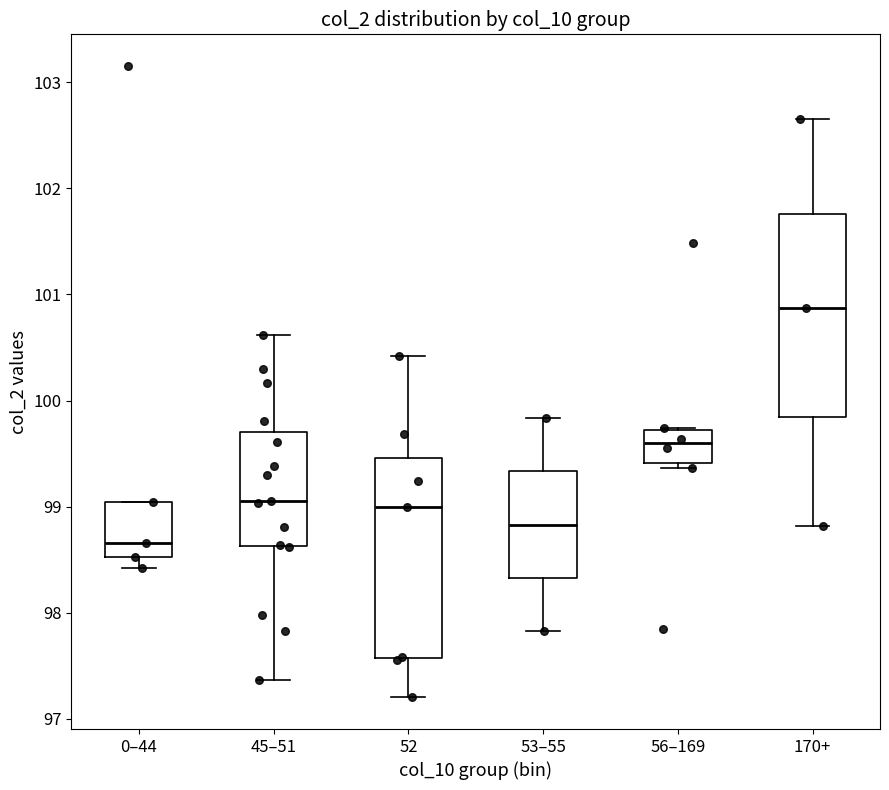

Which box has the highest median line?

170+